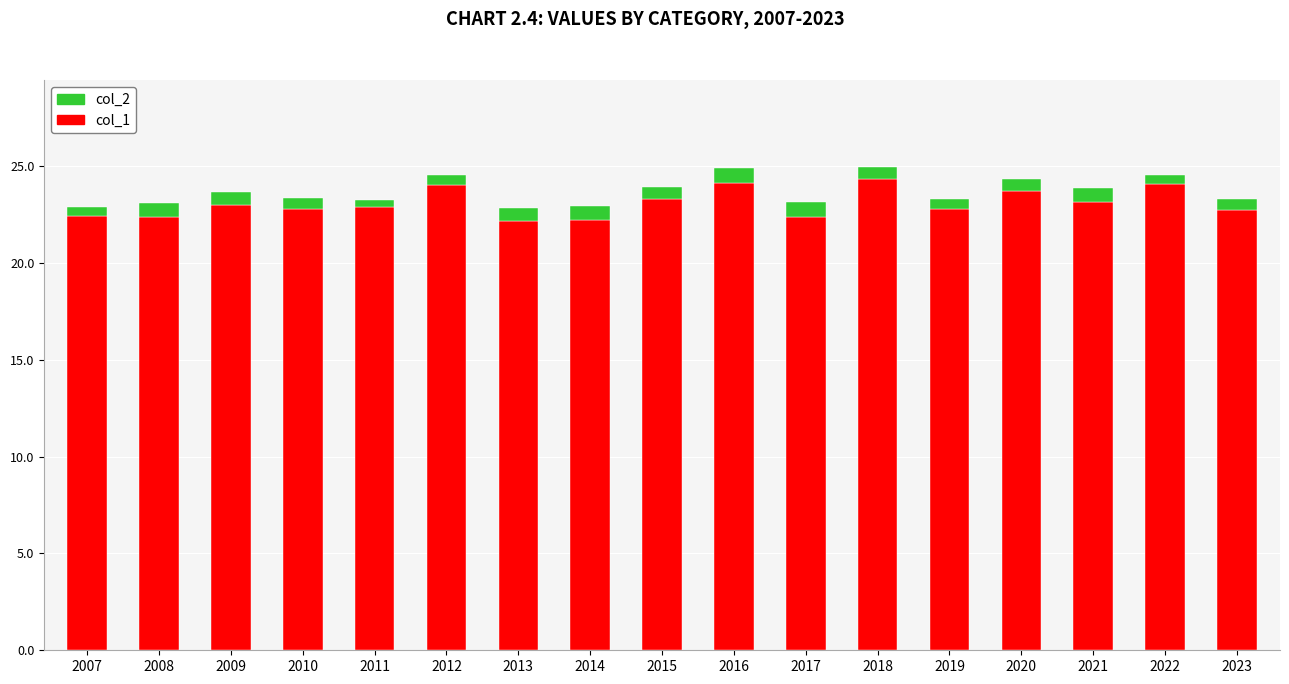

Does the chart contain stacked bars?

Yes